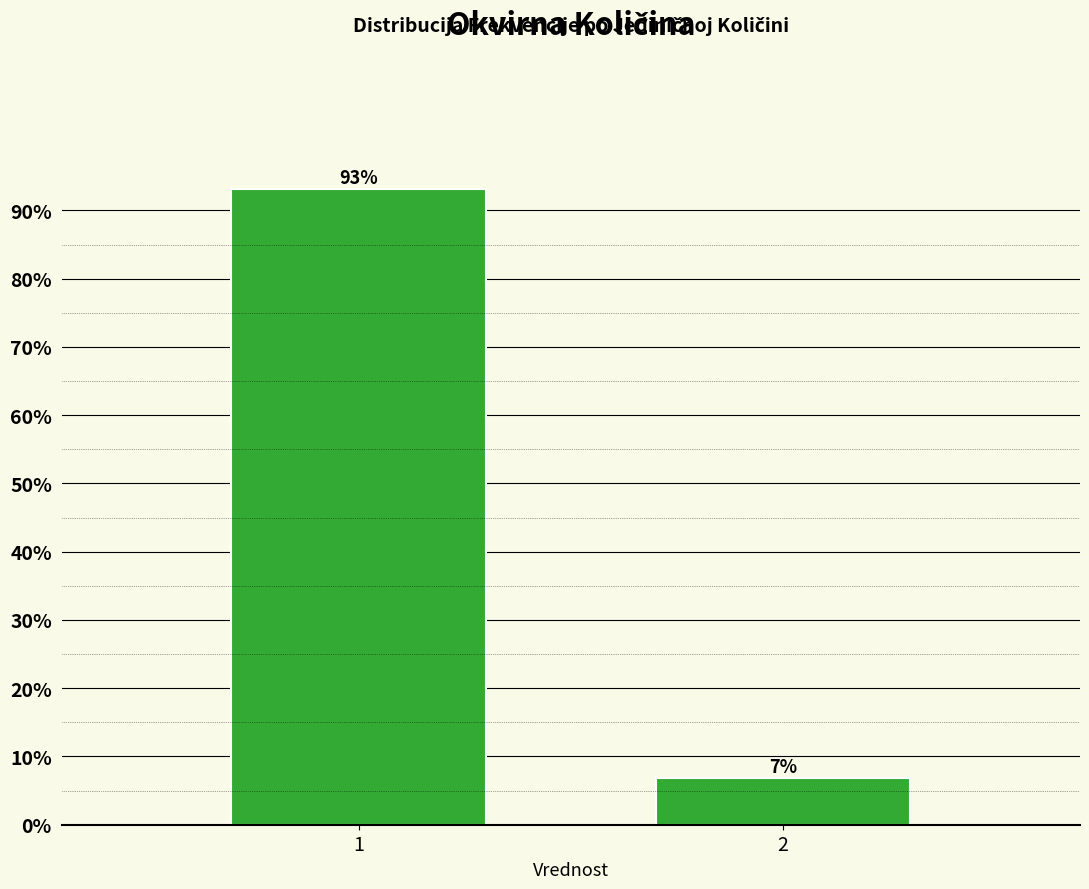

What is the maximum value shown in the chart?

93.2